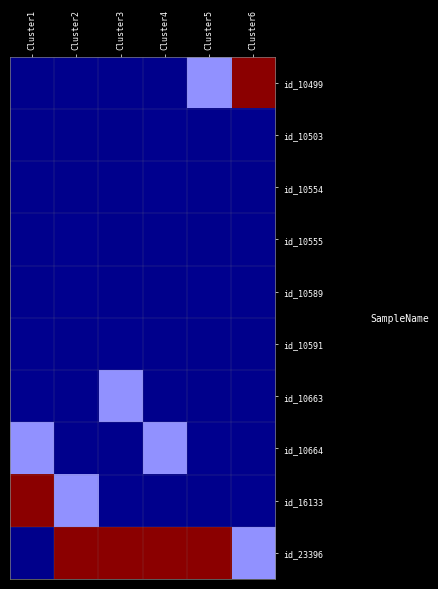

At which category is the sum across all series the highest?

Cluster1